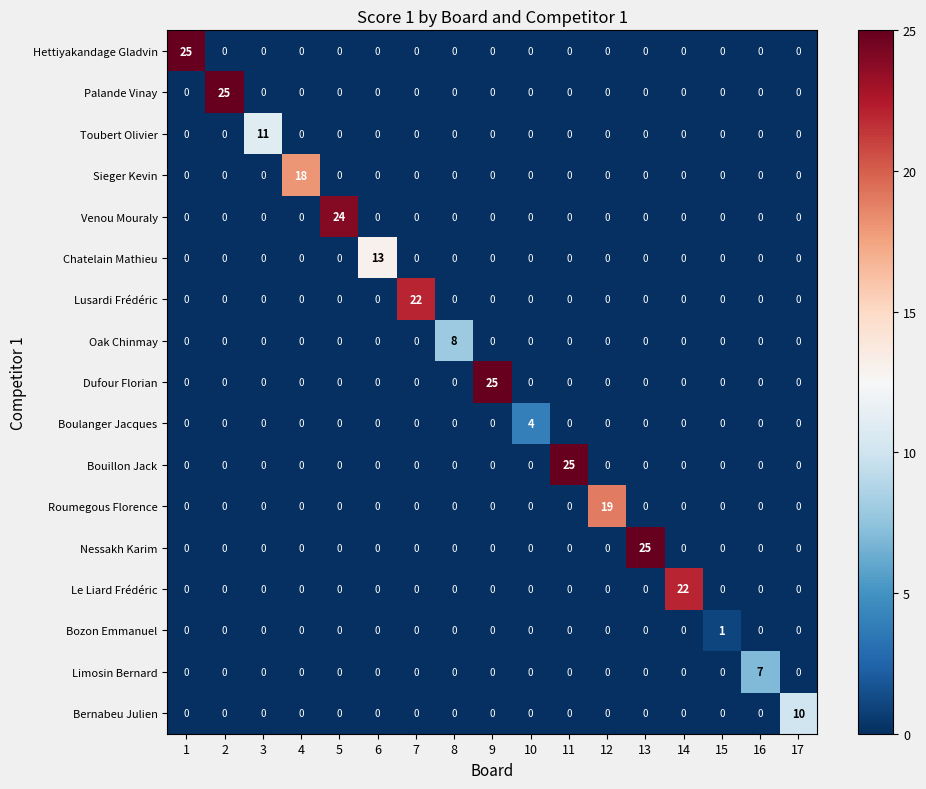

Is it true that Hettiyakandage Gladvin equals 0 at 12?

True